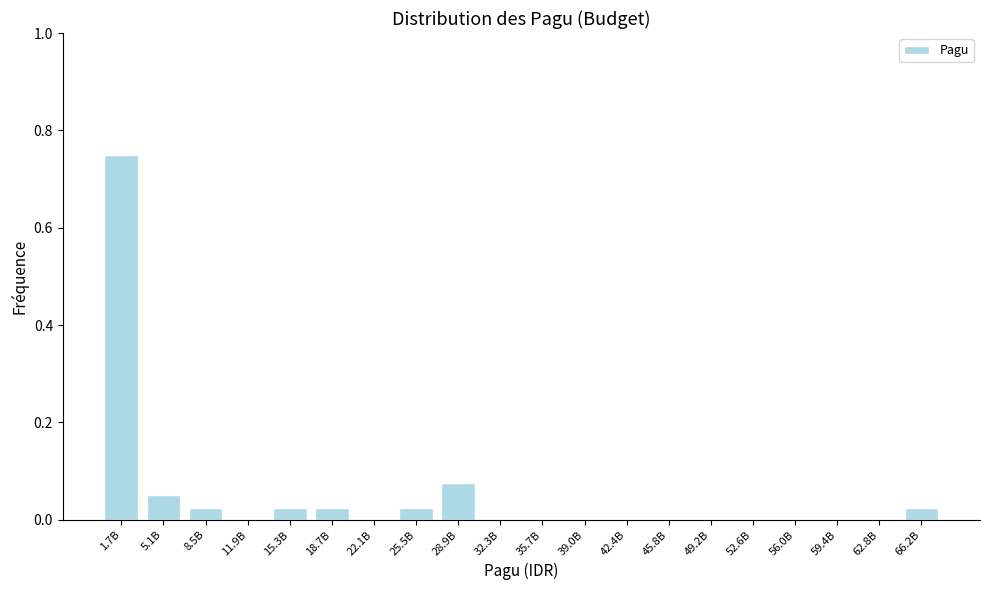

What is the sum of all values?

1.0